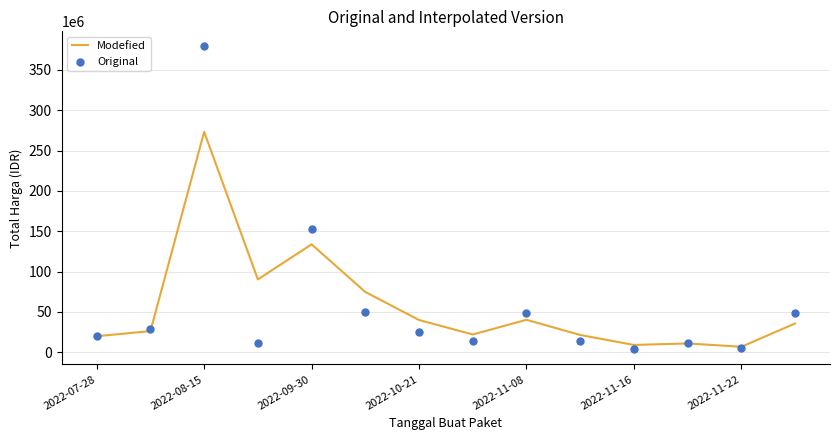

Which series has the widest spread of Y values?

Original